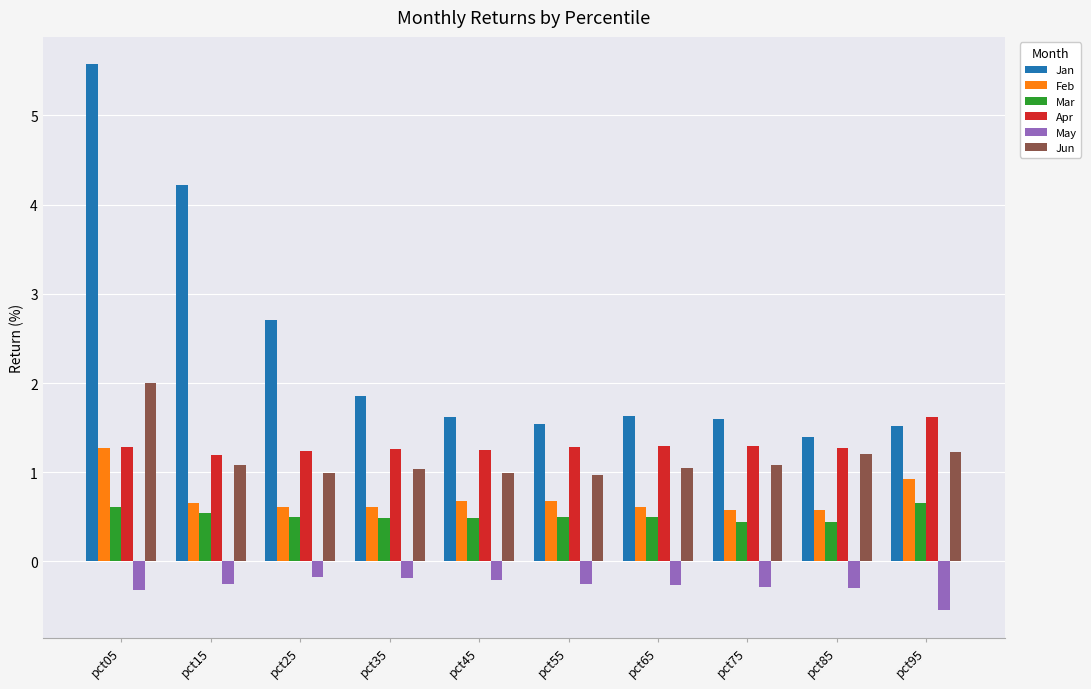

At how many categories does at least one series exceed 3?

2